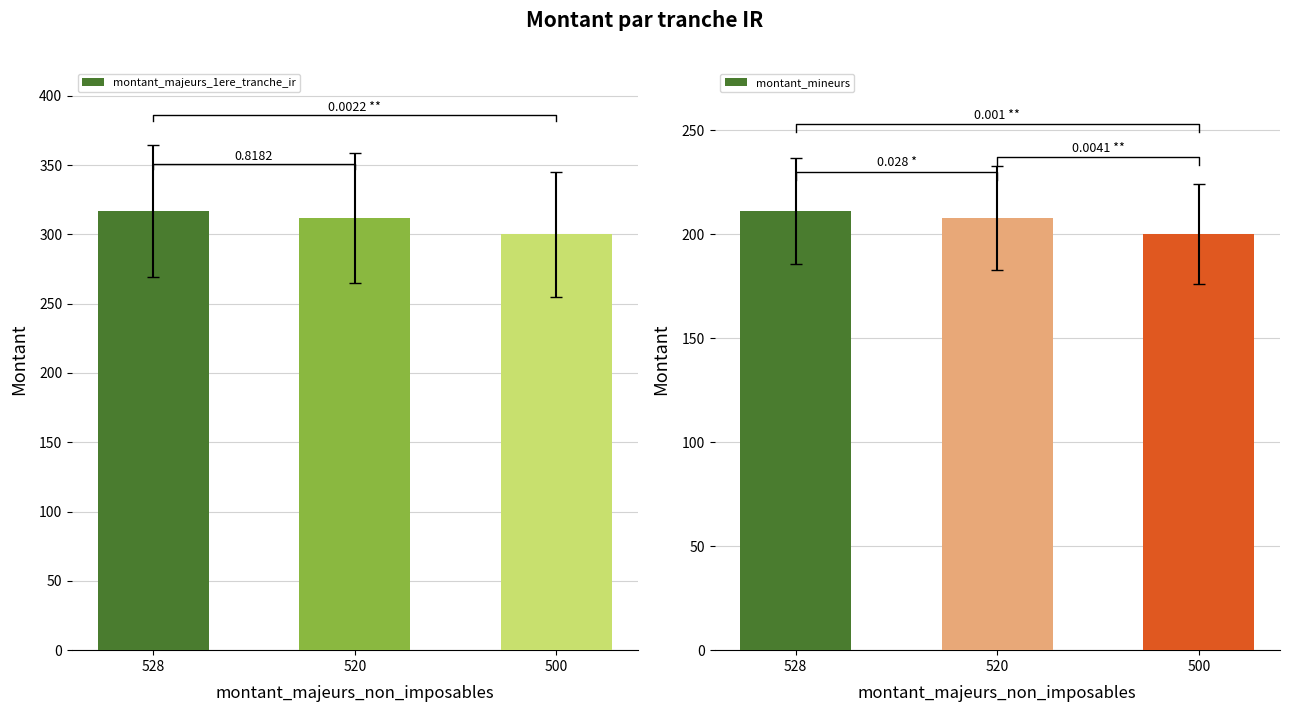

Which label corresponds to the smallest value in the chart?

500